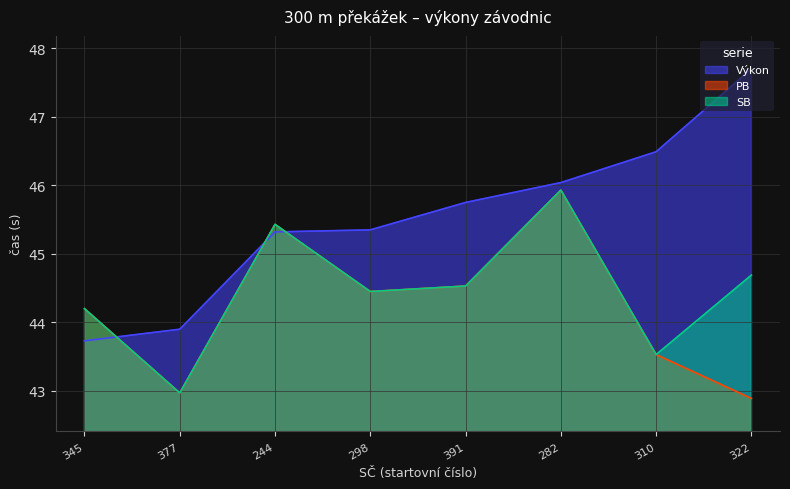

Reading left to right, list all the values displayed in this chart.

Výkon: 43.7	43.9	45.3	45.4	45.8	46.0	46.5	47.7
PB: 44.2	43.0	45.4	44.5	44.5	45.9	43.5	42.9
SB: 44.2	43.0	45.4	44.5	44.5	45.9	43.5	44.7